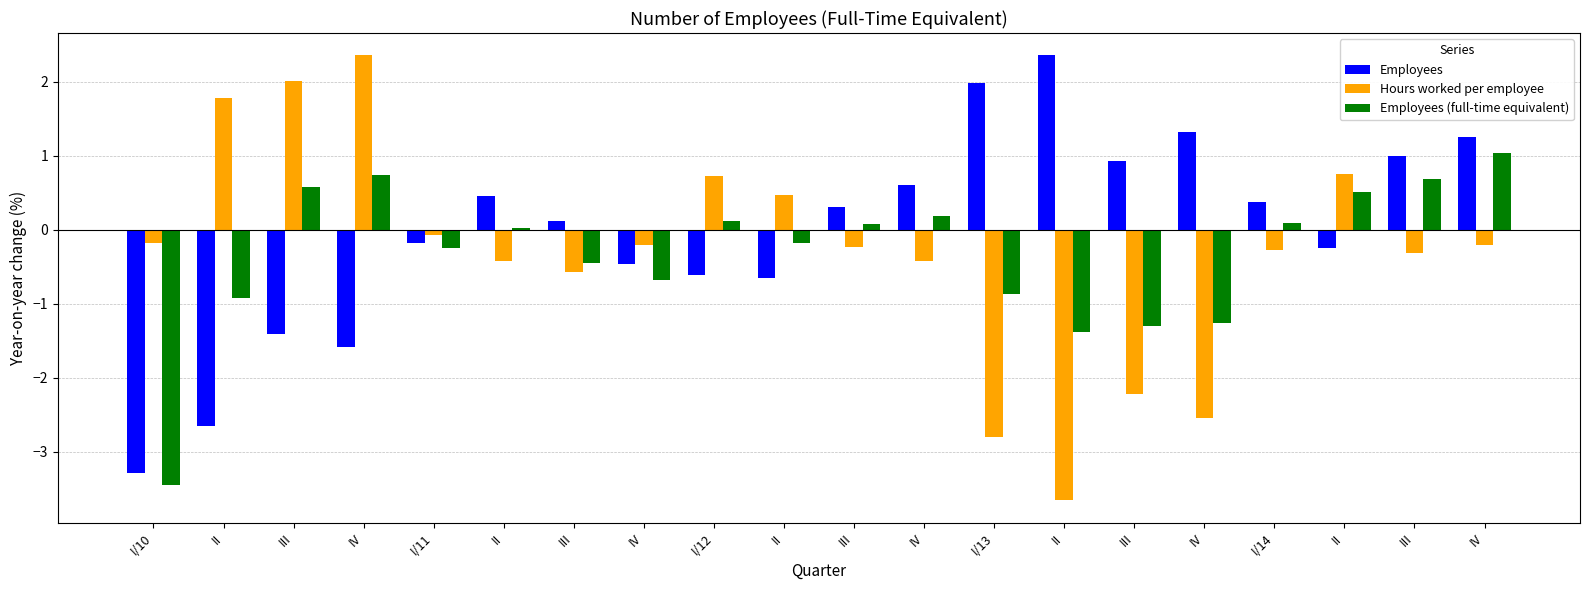

How many data points in Employees are above 0?

11